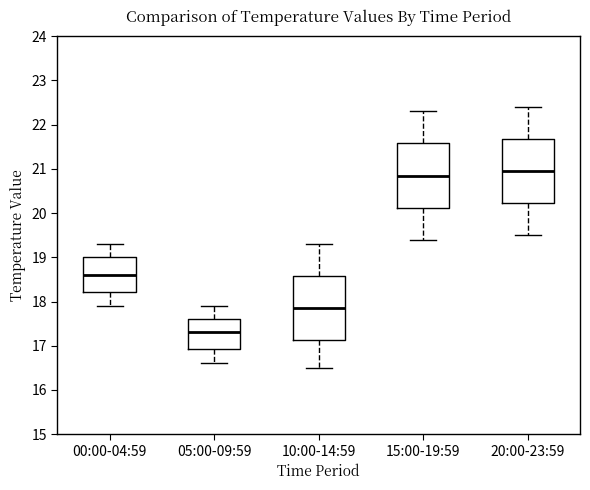

Which box has the lowest median line?

05:00-09:59